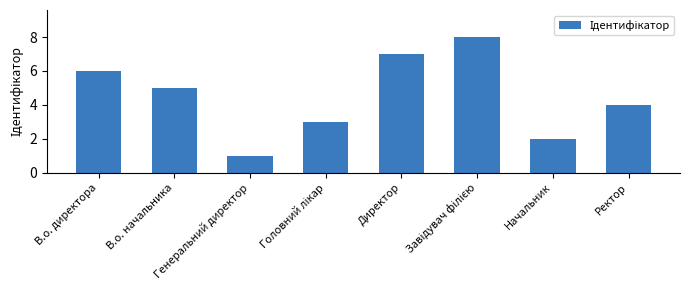

How many values are between 3 and 7?

5